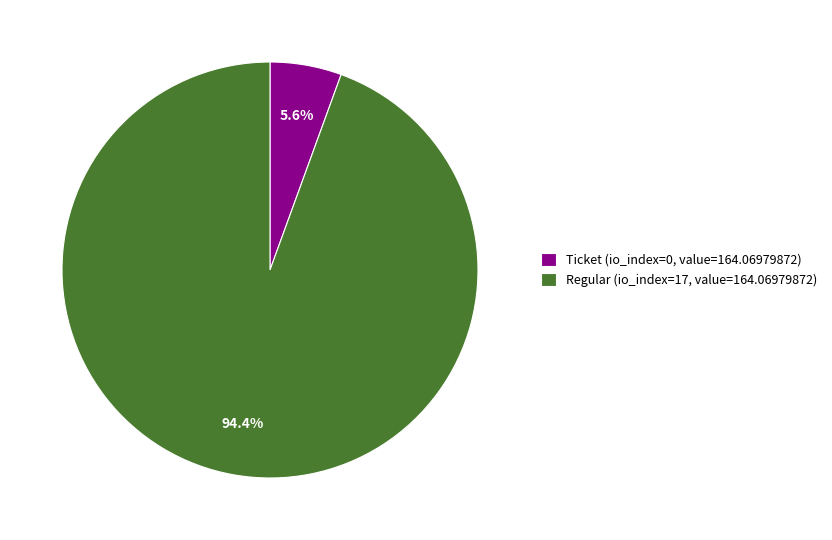

Count the number of slices in the pie.

2